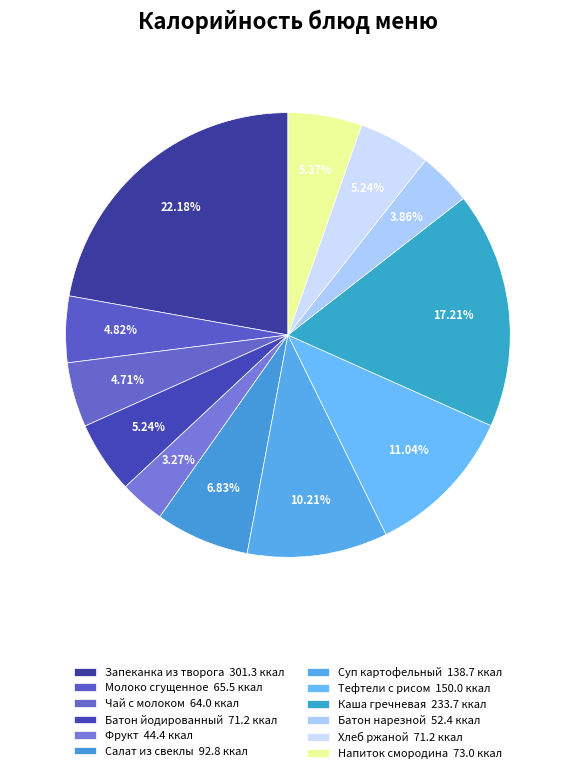

What is the largest slice in the pie chart?

Завтрак (гор.блюдо - Запеканка из творога)